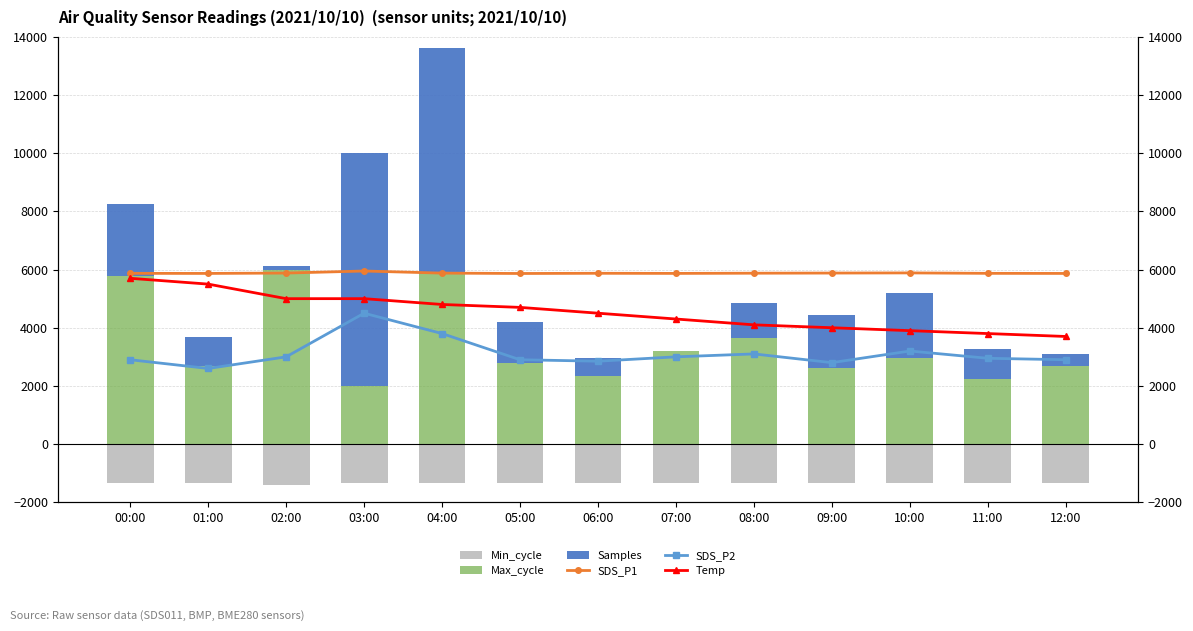

What is the sum of all Temp values?

59000.0